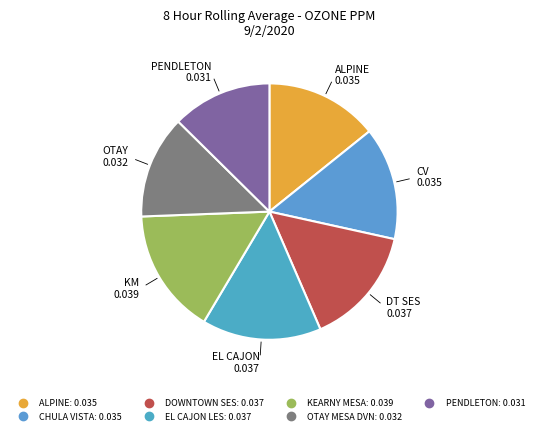

What is the largest slice in the pie chart?

KEARNY MESA